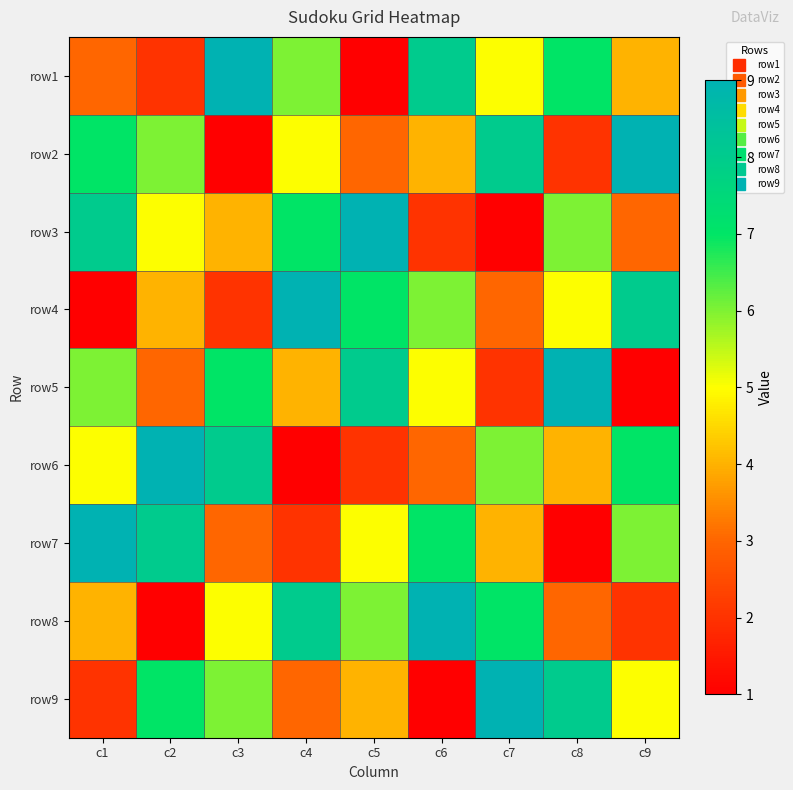

What is the total value across all series at c2?

45